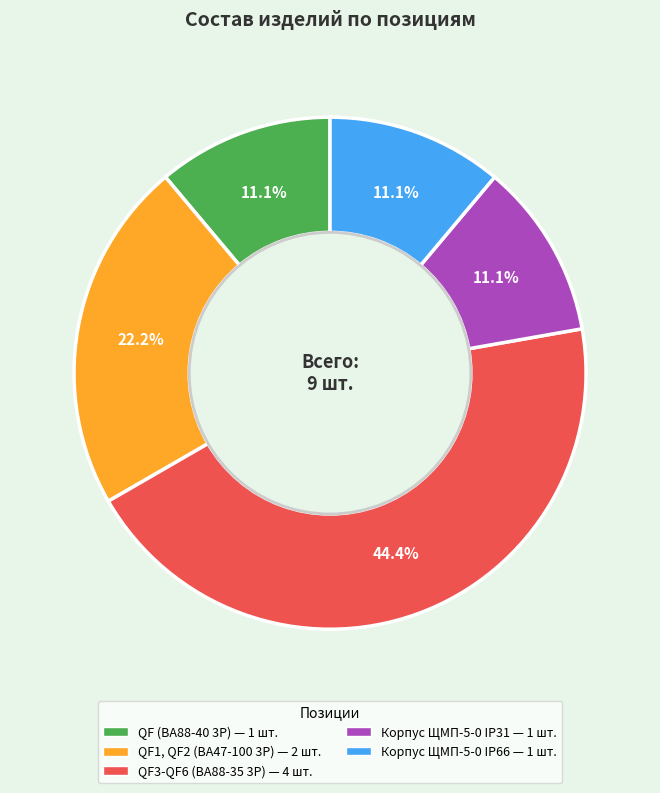

To the nearest percent, what is the difference between the QF3-QF6 (ВА88-35 3Р) and QF1, QF2 (ВА47-100 3Р) slice percentages?

22%